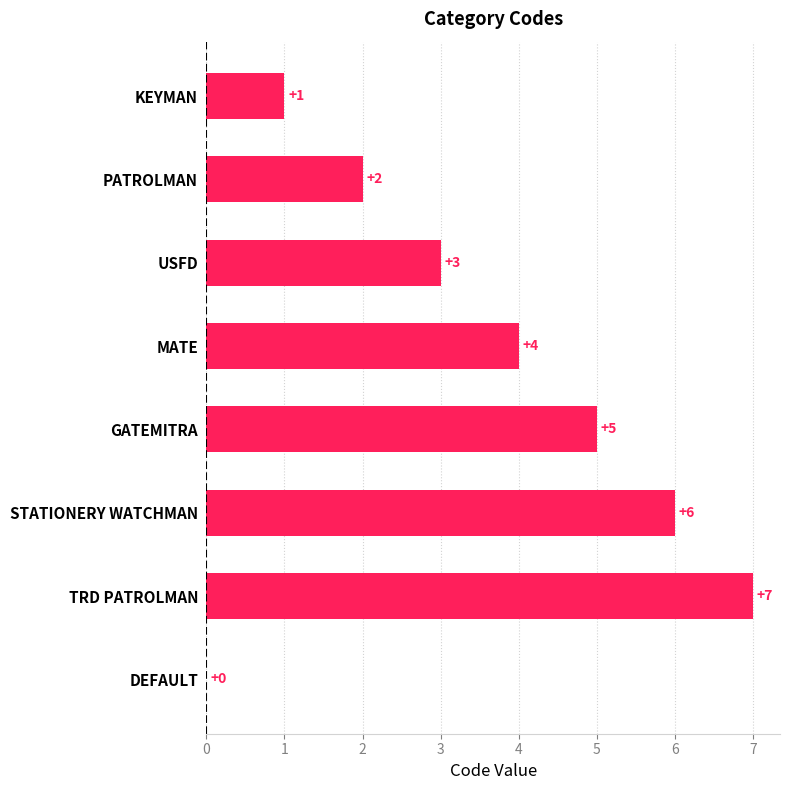

What is the greatest value displayed?

7